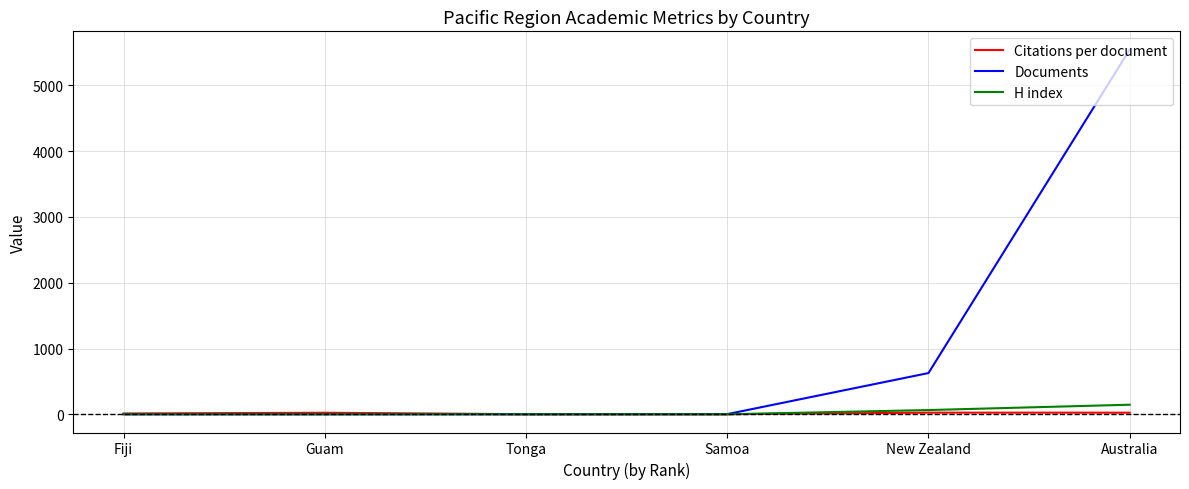

How many values in the H index series exceed 1?

2